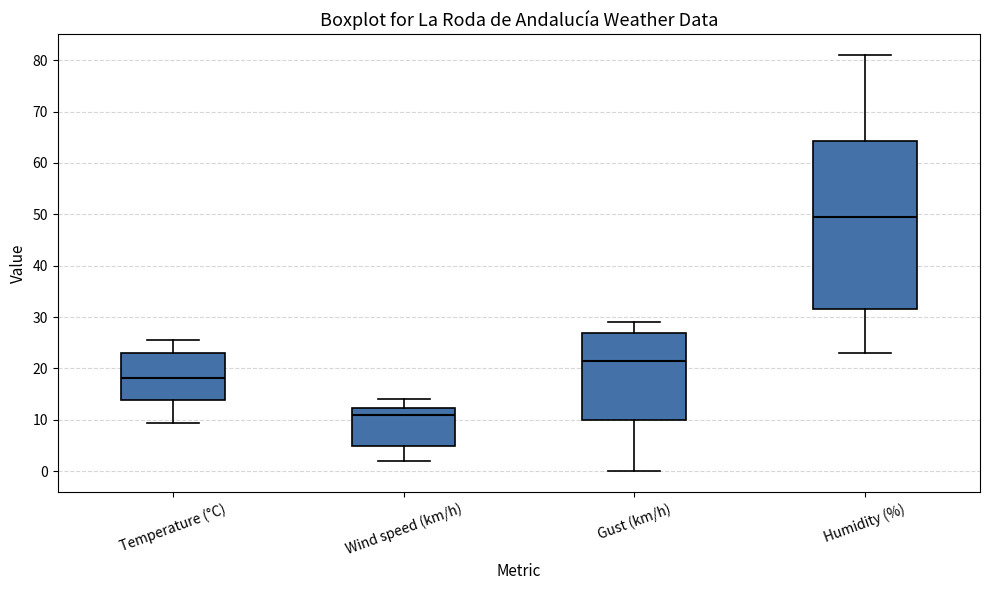

Where does the median line of the box for Gust (km/h) sit on the y-axis? The values are not printed on the chart, so give them approximately, as read against the axis.

22